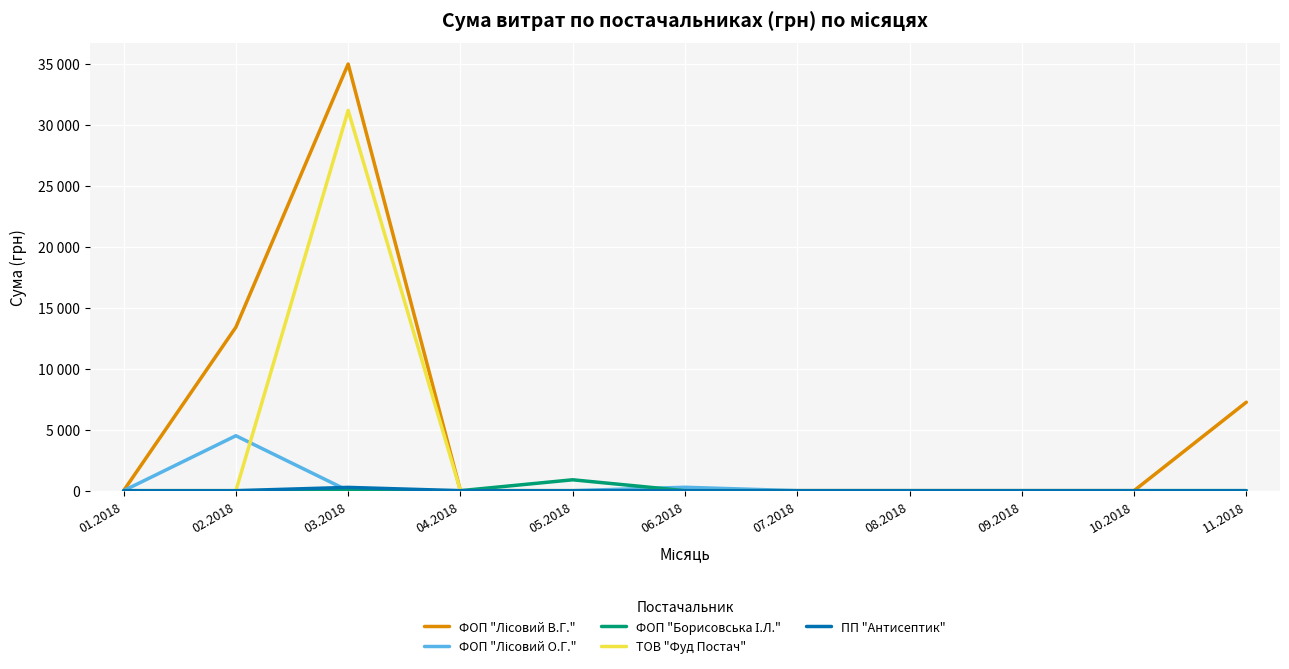

What is the label of the 5th point from the right?

07.2018